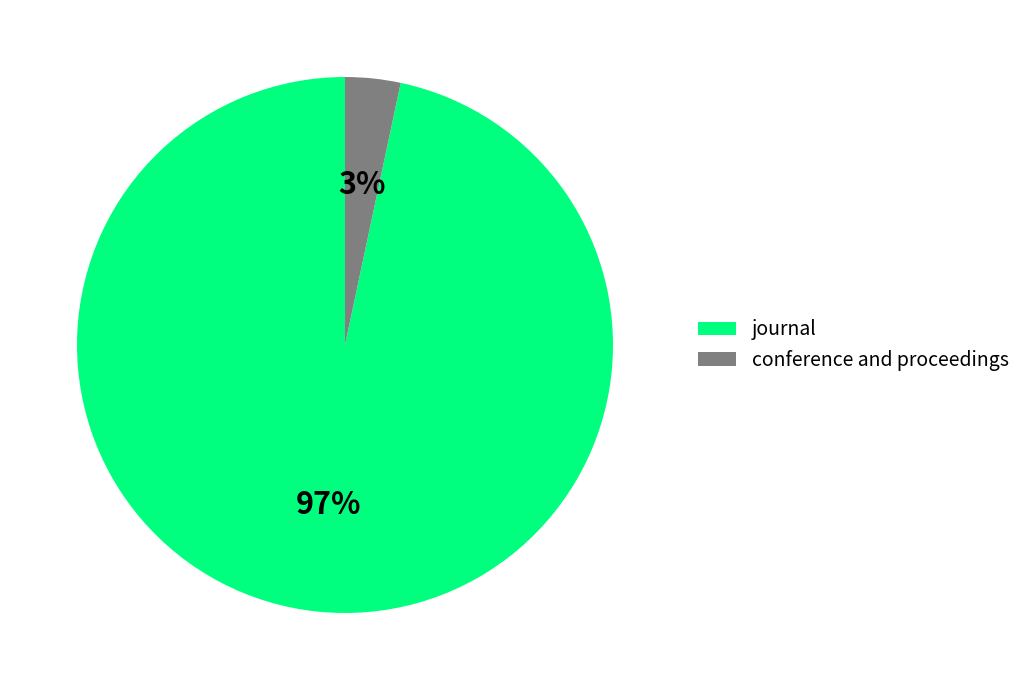

Which slice represents more than half of the pie?

journal